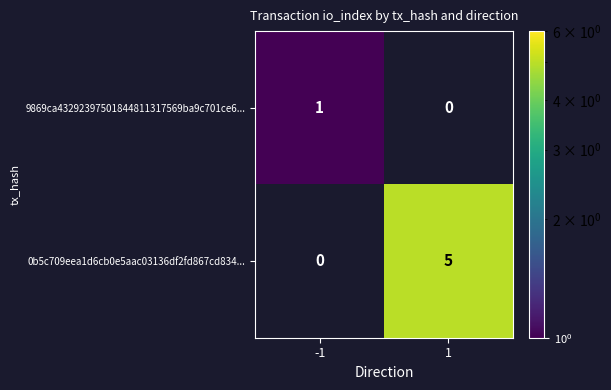

What is the spread (max minus min) of values at -1?

1